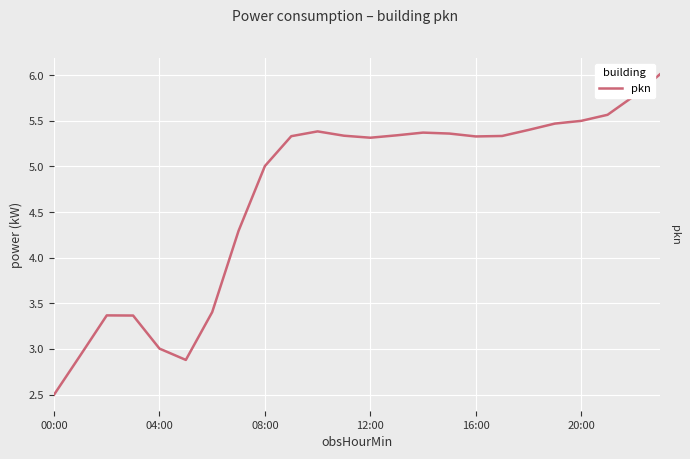

What is the value of the 22nd point from the left?

5.6